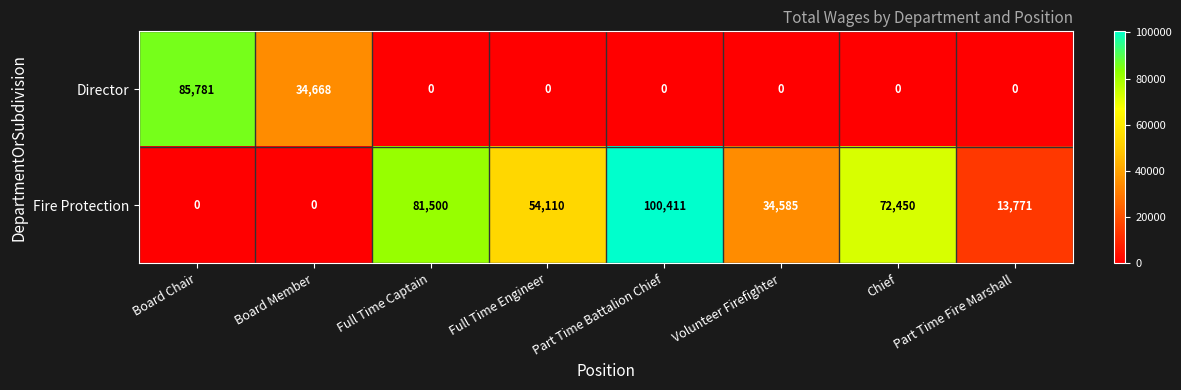

What is the sum of the Fire Protection values at Full Time Captain and Part Time Fire Marshall?

95271